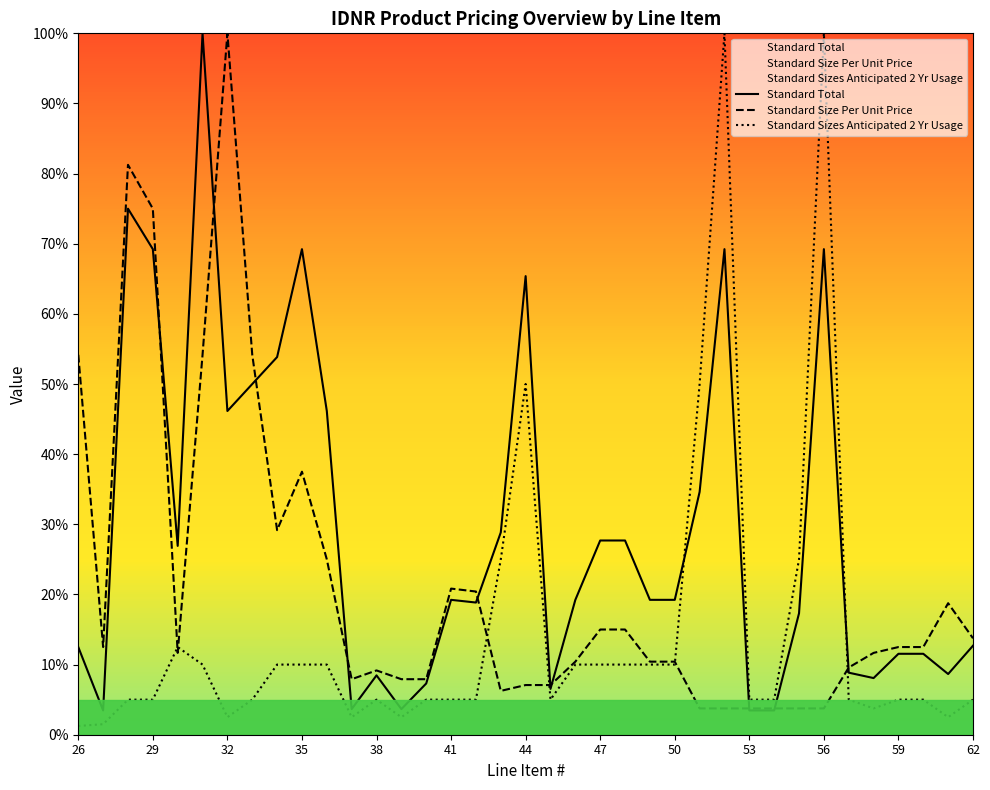

What is the difference between the highest and lowest values at 29?

70.0